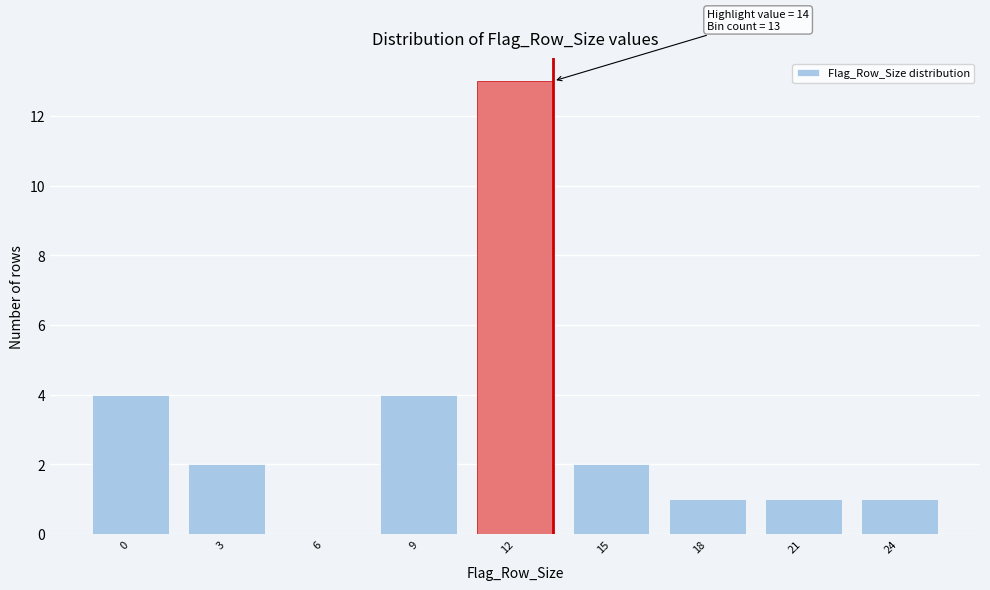

Reading right to left, list all the values displayed in this chart.

24=1	21=1	18=1	15=2	12=13	9=4	6=0	3=2	0=4